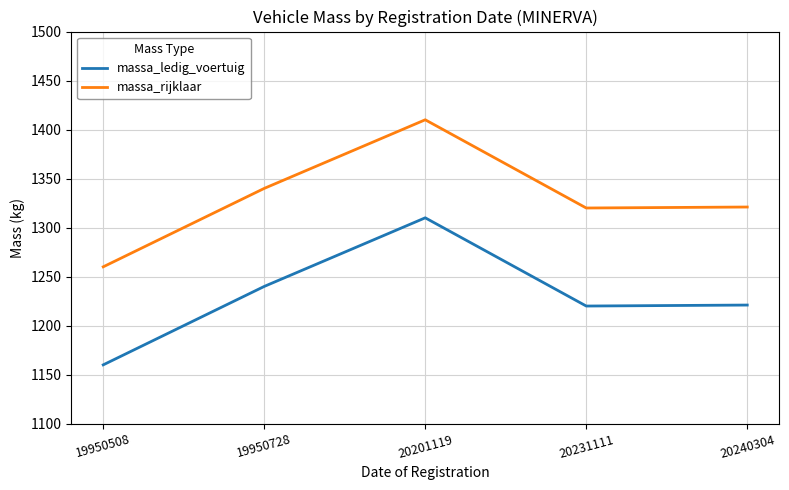

The value of massa_ledig_voertuig at 20231111 is 1704. True or false?

False